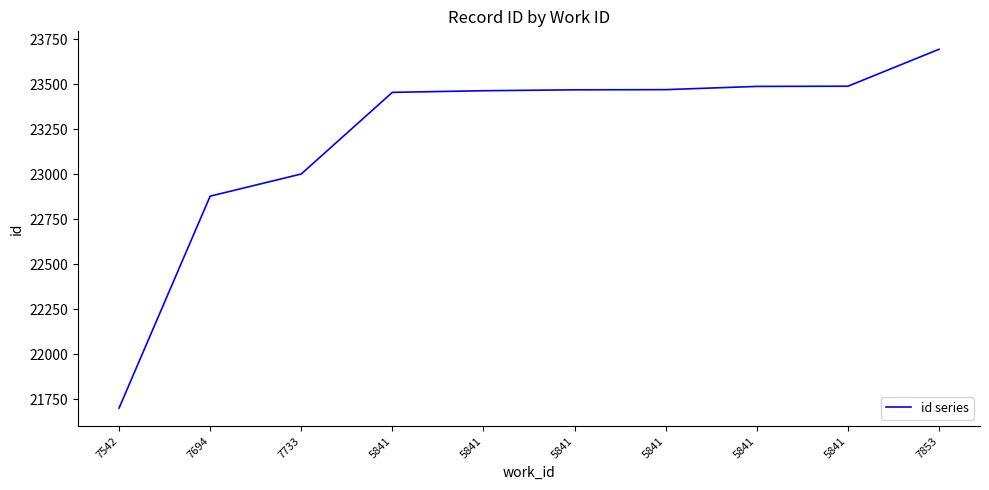

At which category does the chart reach its minimum across all series?

7542